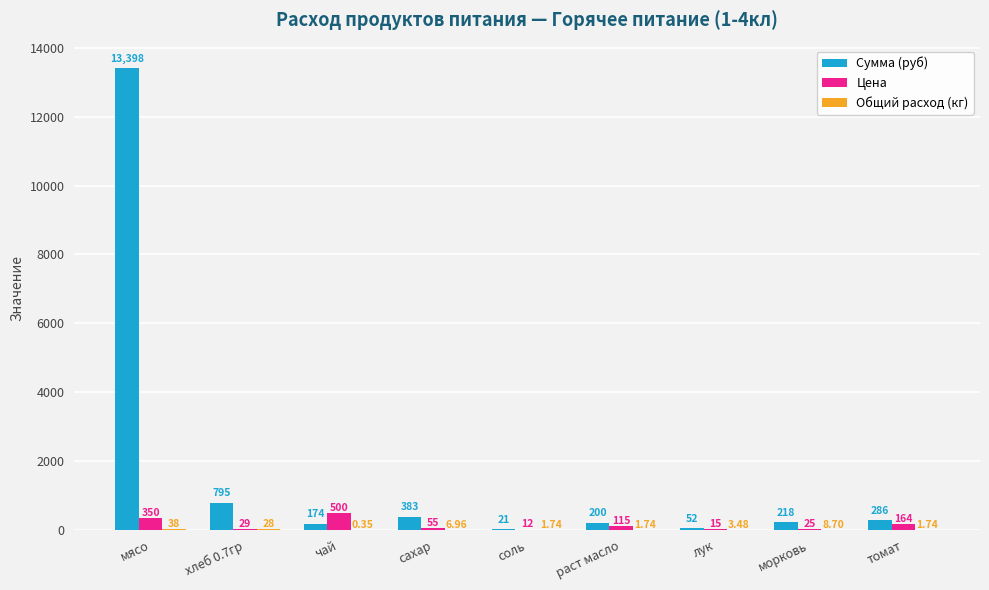

At which label does Цена first exceed 55?

мясо